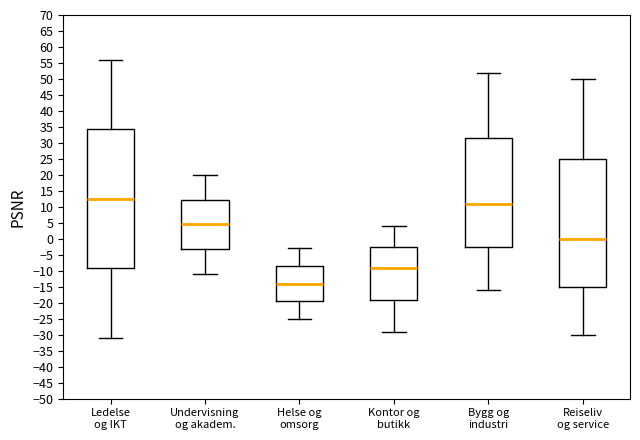

Comparing the boxes themselves (not the whiskers), which one is the tallest?

Ledelse og IKT